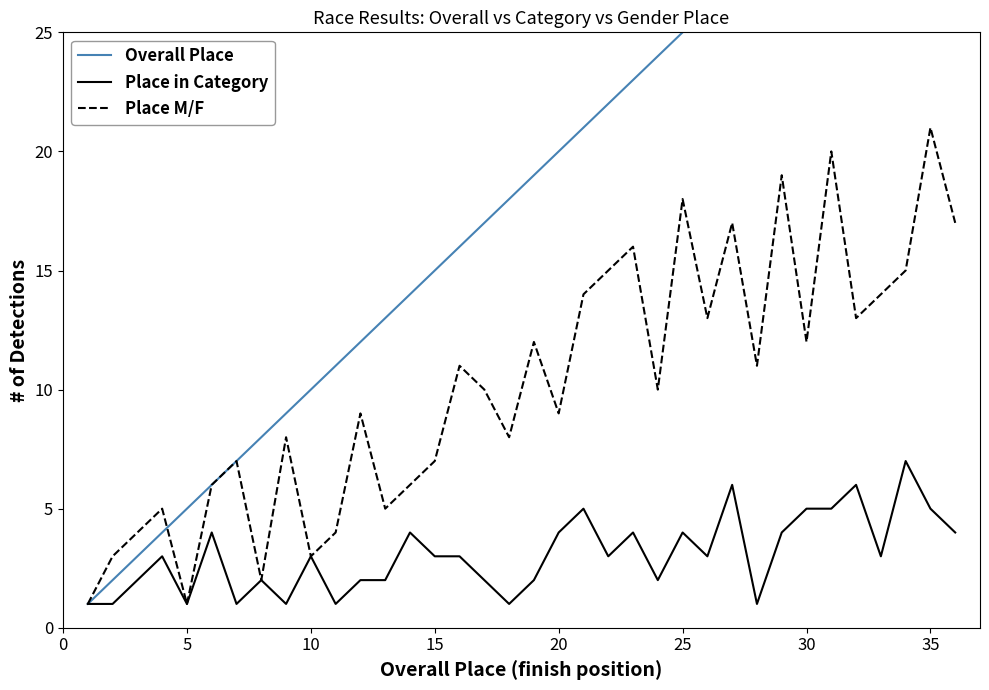

What is the highest value of the Place M/F series?

21